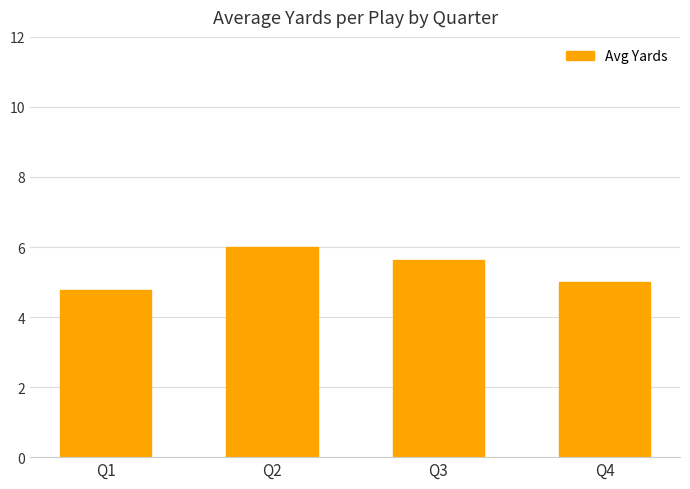

Rank the categories by value from lowest to highest.

Q1, Q4, Q3, Q2